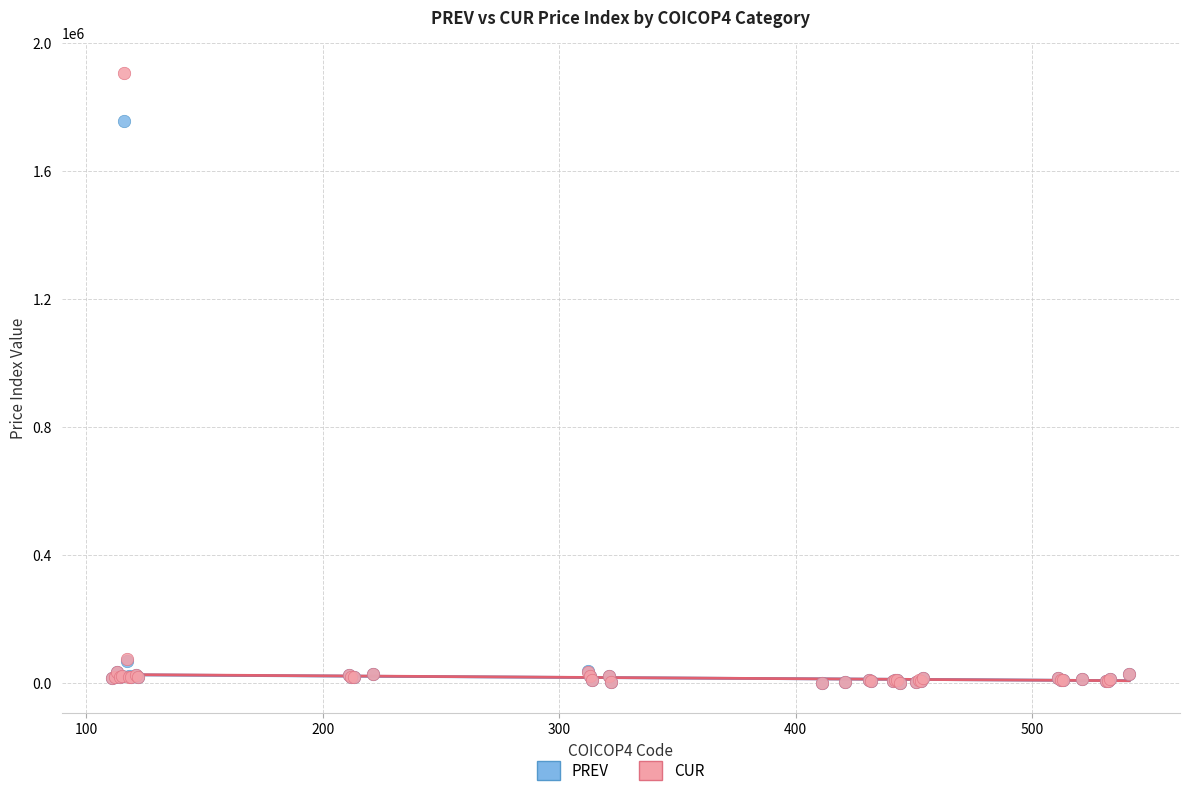

Which series has the largest Y range (max minus min)?

CUR